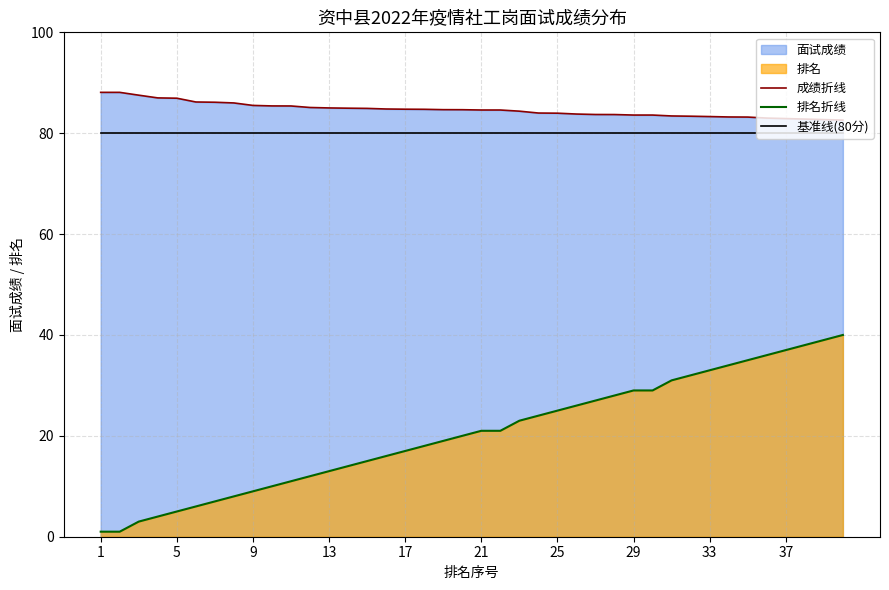

The value of 成绩折线 at 5 is 116.3. True or false?

False